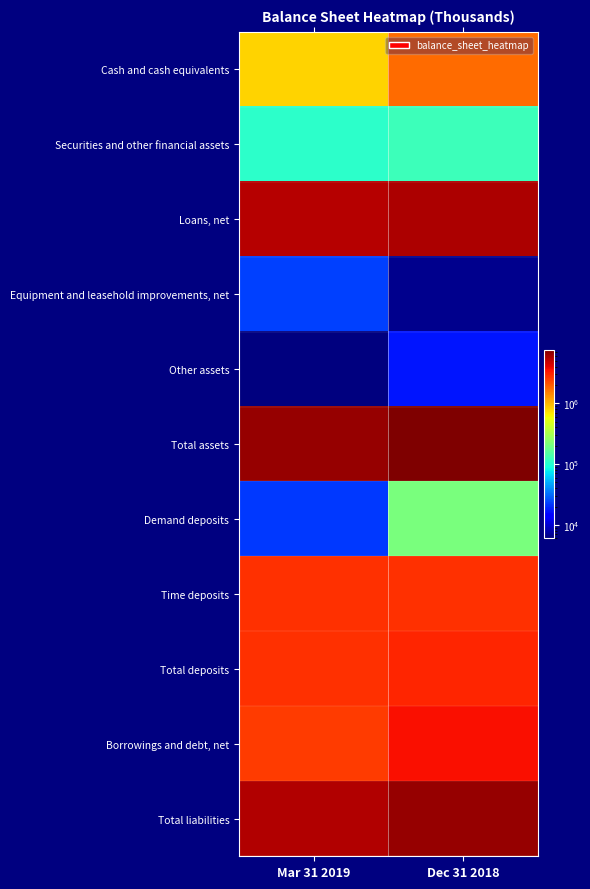

Reading right to left, list all the values displayed in this chart.

Cash and cash equivalents: Dec 31 2018=1745652	Mar 31 2019=803549
Securities and other financial assets: Dec 31 2018=123598	Mar 31 2019=106549
Loans, net: Dec 31 2018=5702258	Mar 31 2019=5409714
Equipment and leasehold improvements, net: Dec 31 2018=6686	Mar 31 2019=23158
Other assets: Dec 31 2018=16974	Mar 31 2019=5996
Total assets: Dec 31 2018=7609185	Mar 31 2019=6450342
Demand deposits: Dec 31 2018=211381	Mar 31 2019=21937
Time deposits: Dec 31 2018=2759441	Mar 31 2019=2725637
Total deposits: Dec 31 2018=2982976	Mar 31 2019=2757973
Borrowings and debt, net: Dec 31 2018=3518446	Mar 31 2019=2513208
Total liabilities: Dec 31 2018=6615595	Mar 31 2019=5453408